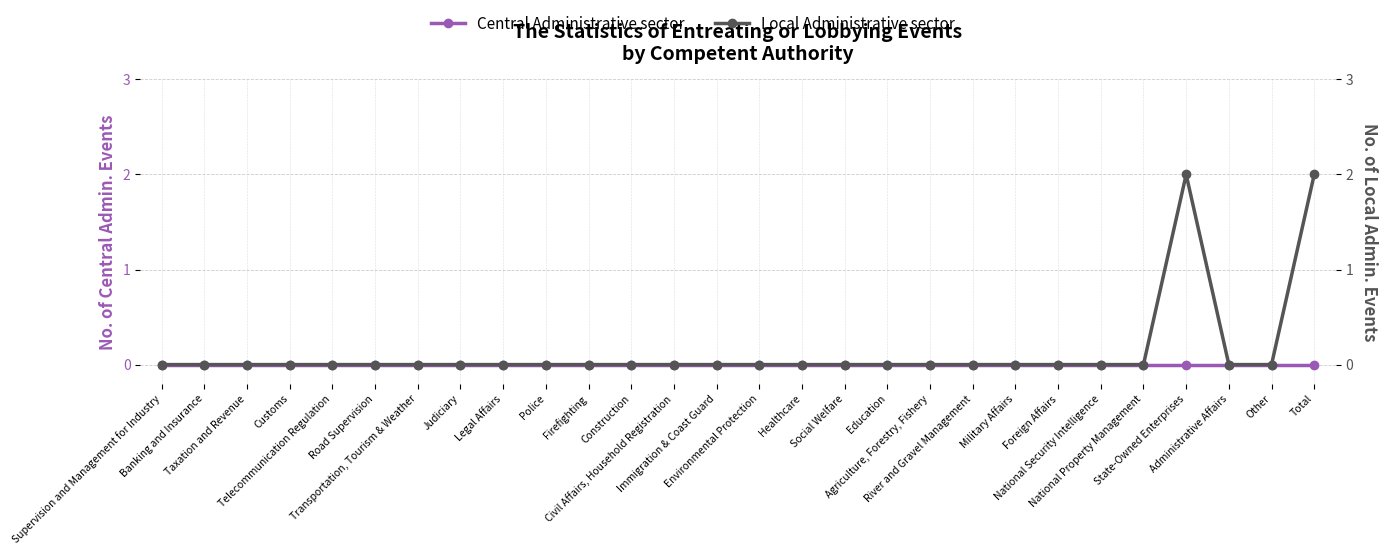

Which label corresponds to the smallest value in the chart?

Supervision and Management for Industry